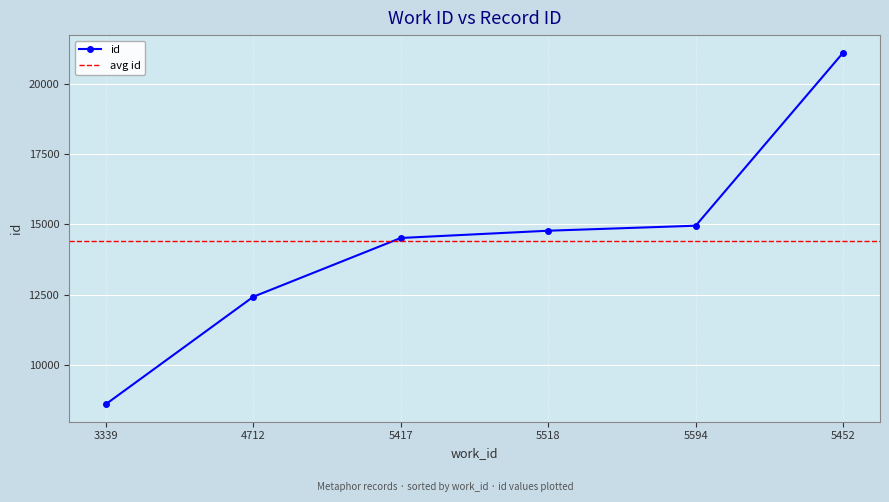

True or false: there are more than 2 points higher than both neighbors.

False